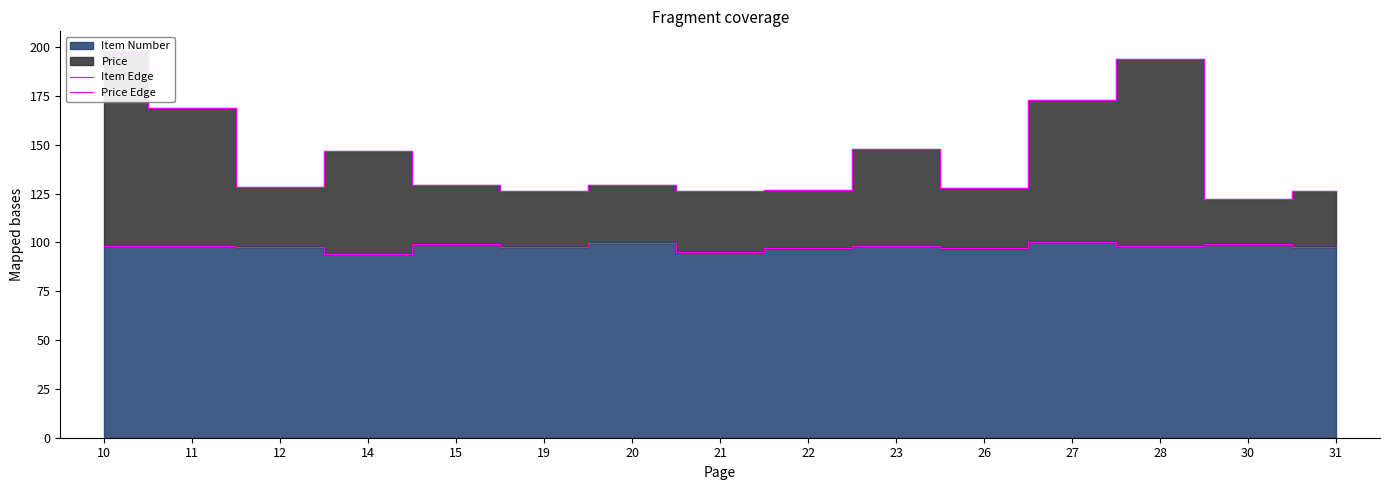

Which series has the largest total across all categories?

Price Edge